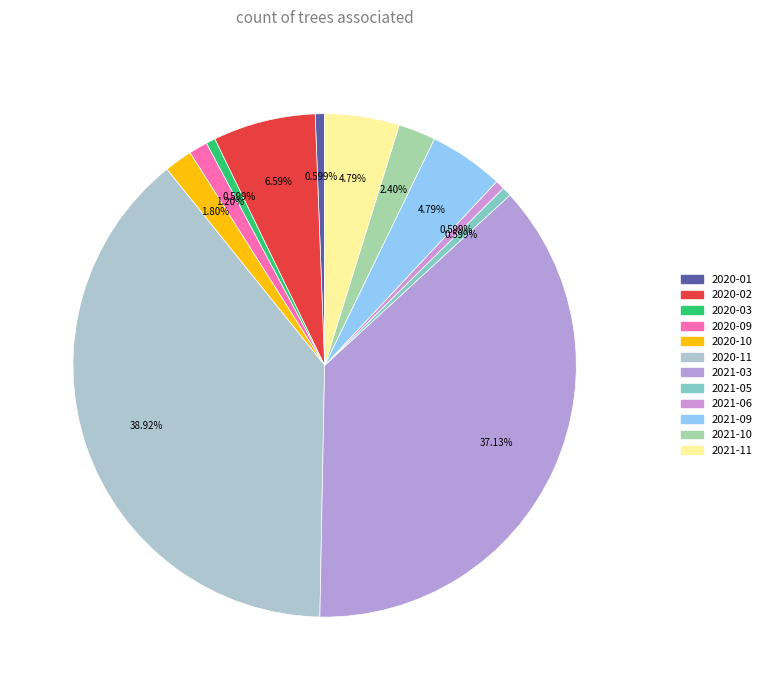

How many segments does this pie chart have?

12